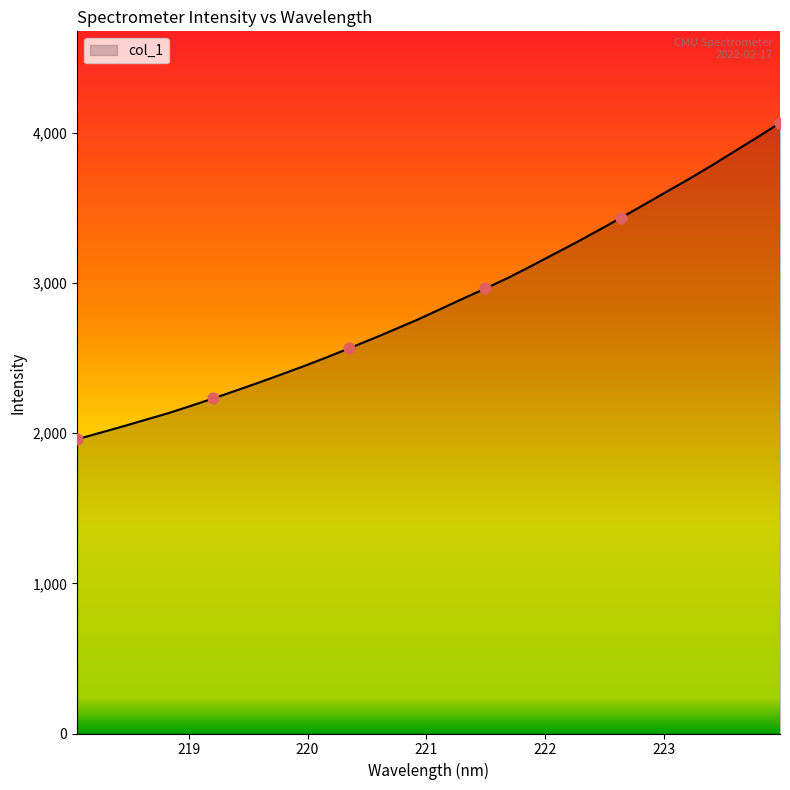

What is the greatest value displayed?

4067.2